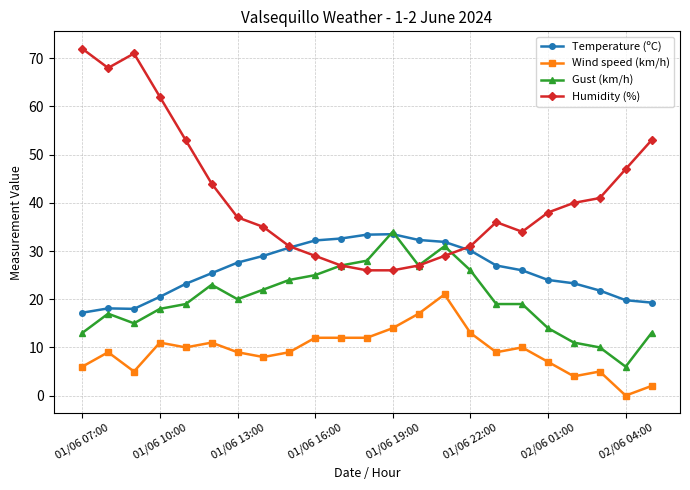

Does the chart have visible grid lines?

Yes